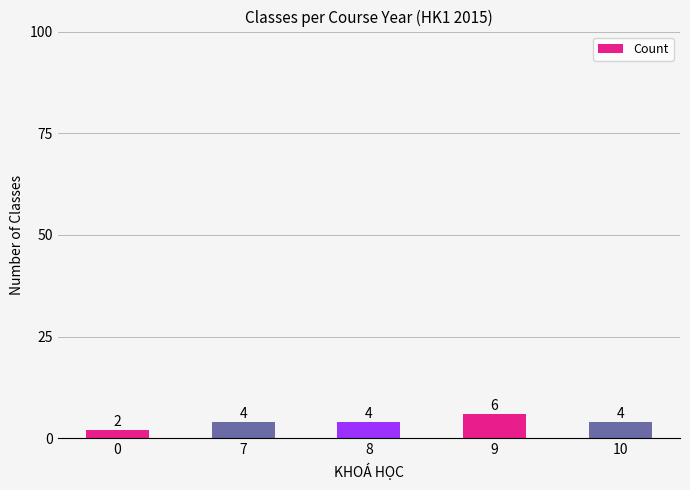

What is the value of the 3rd bar from the left?

4